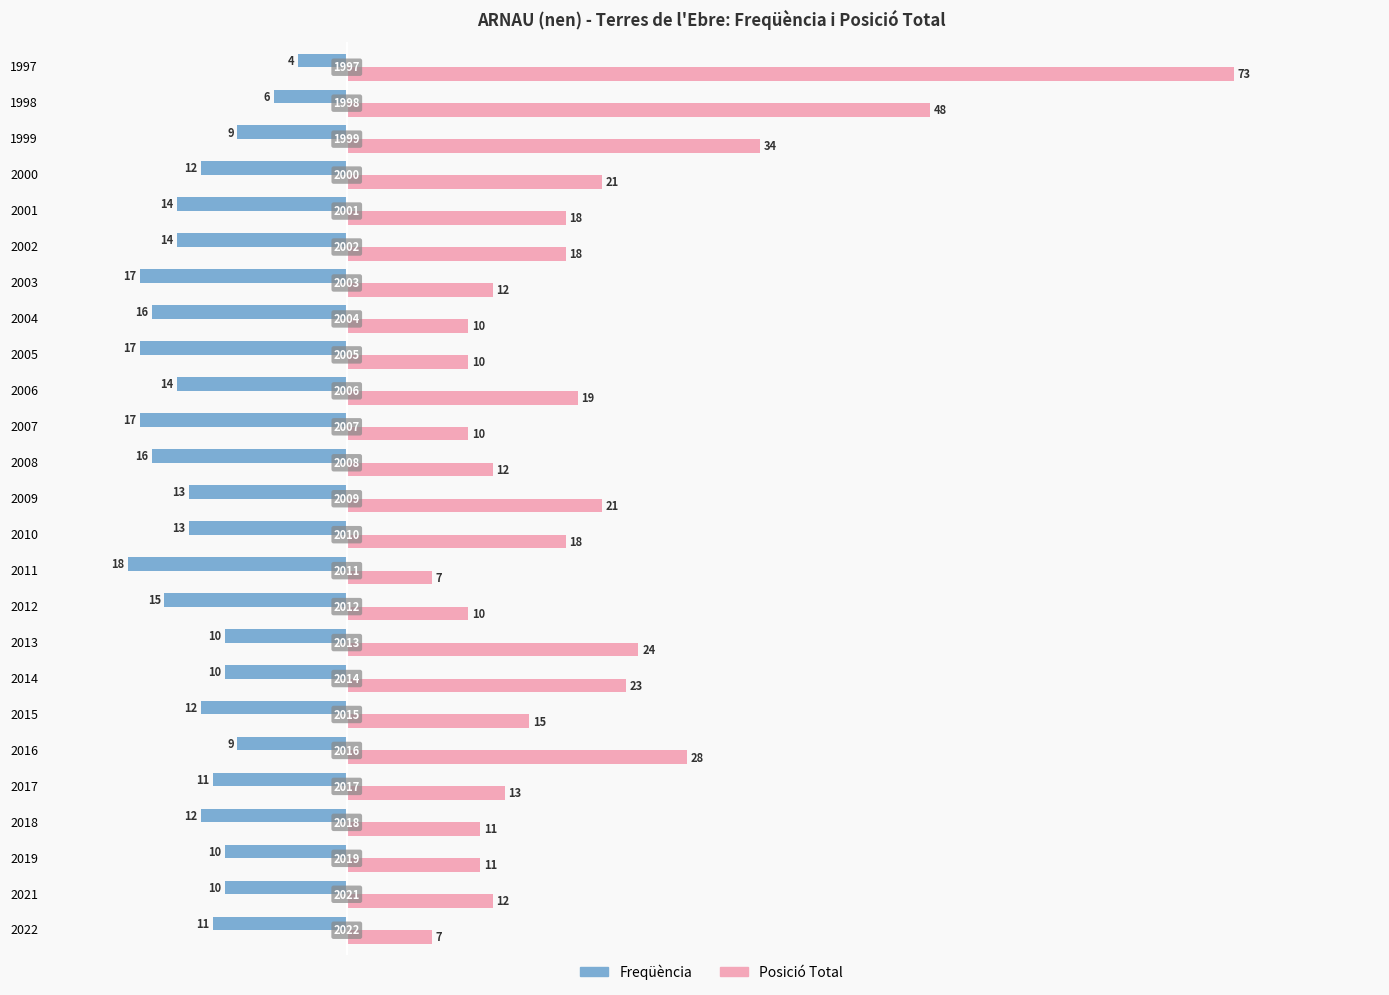

What is the average value of the Posició Total series?

19